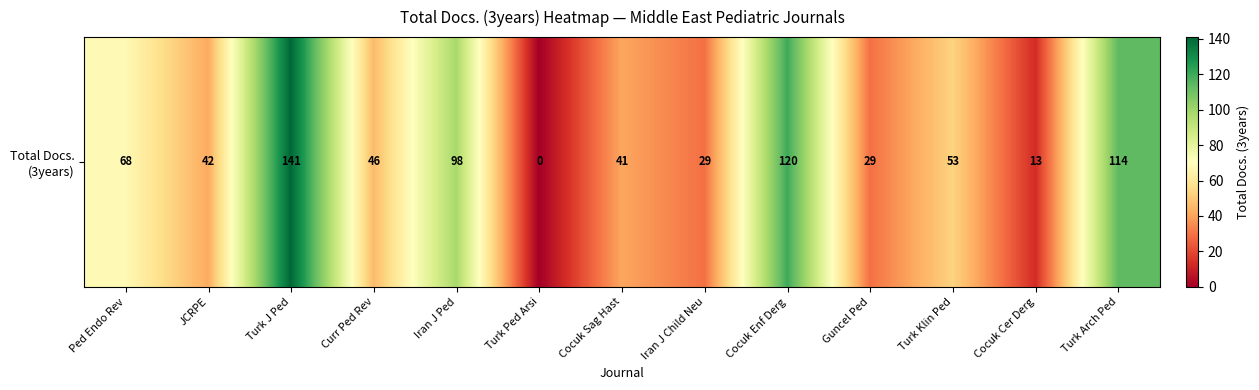

How many data points are less than 46?

6